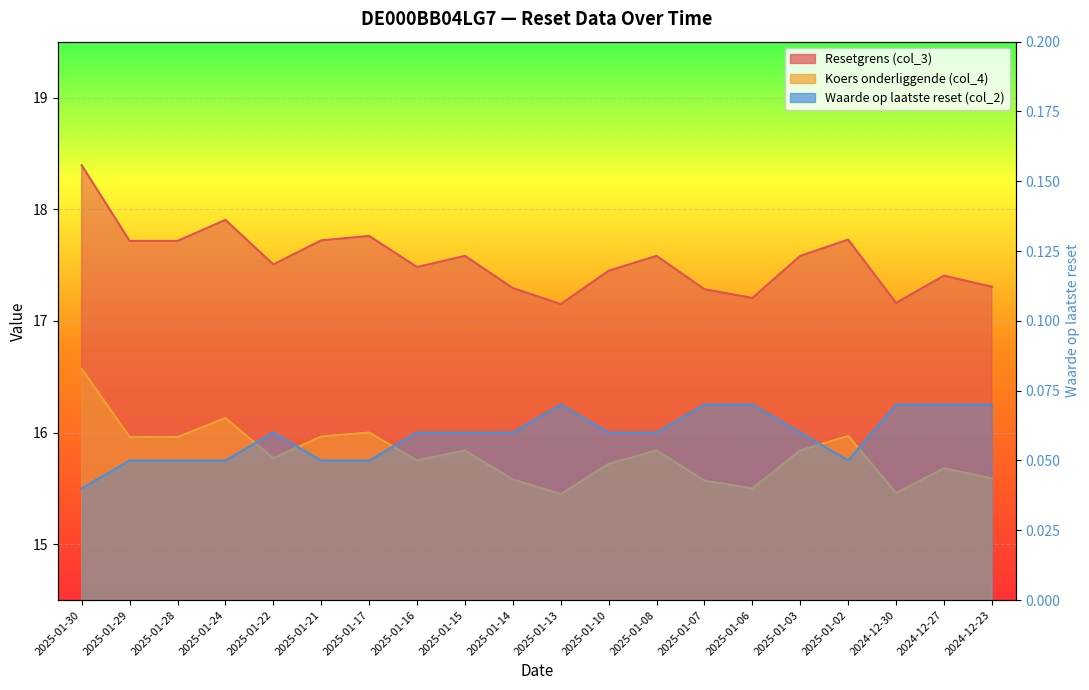

How many lines are shown in the chart?

3